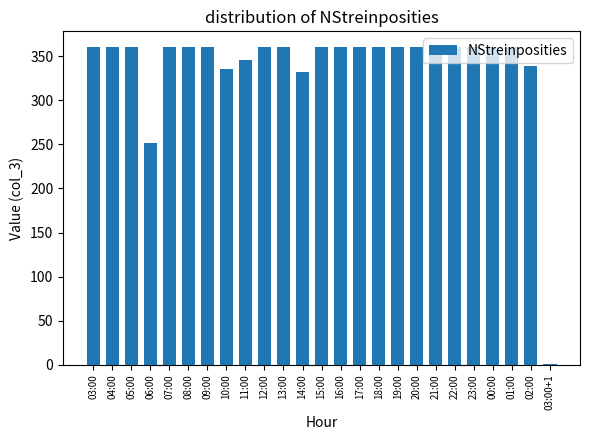

What is the maximum value shown in the chart?

360